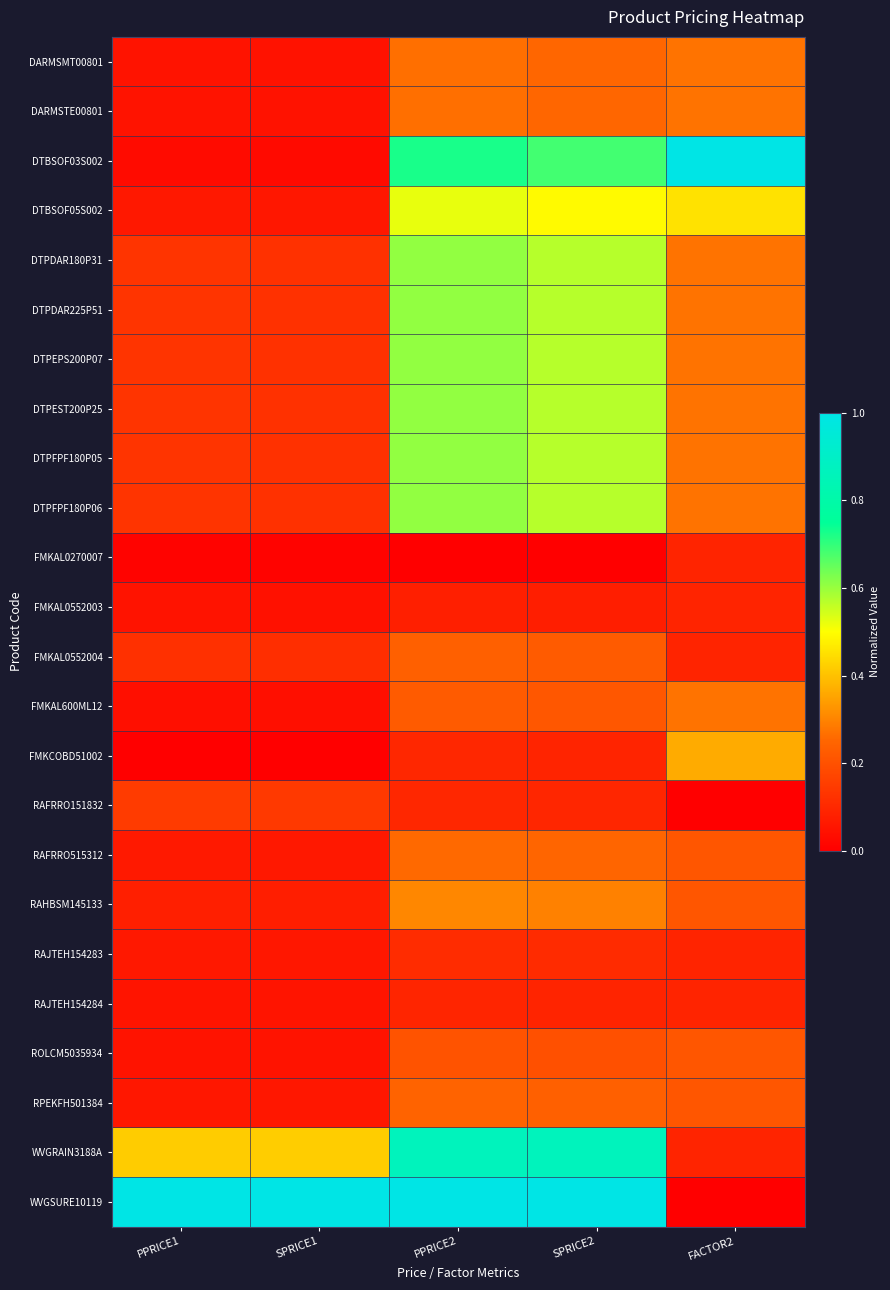

What is the difference between the highest and lowest values at PPRICE2?

1.0